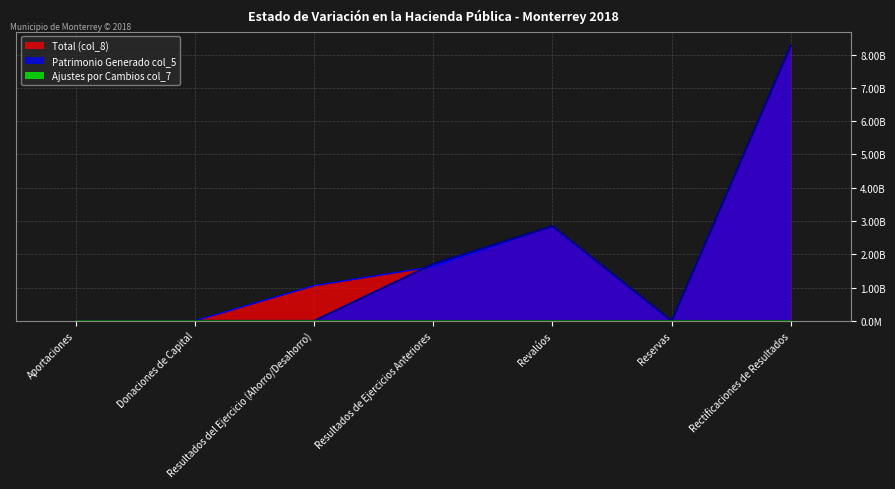

The value of Total (col_8) at Resultados del Ejercicio (Ahorro/Desahorro) is 426711245.2. True or false?

False